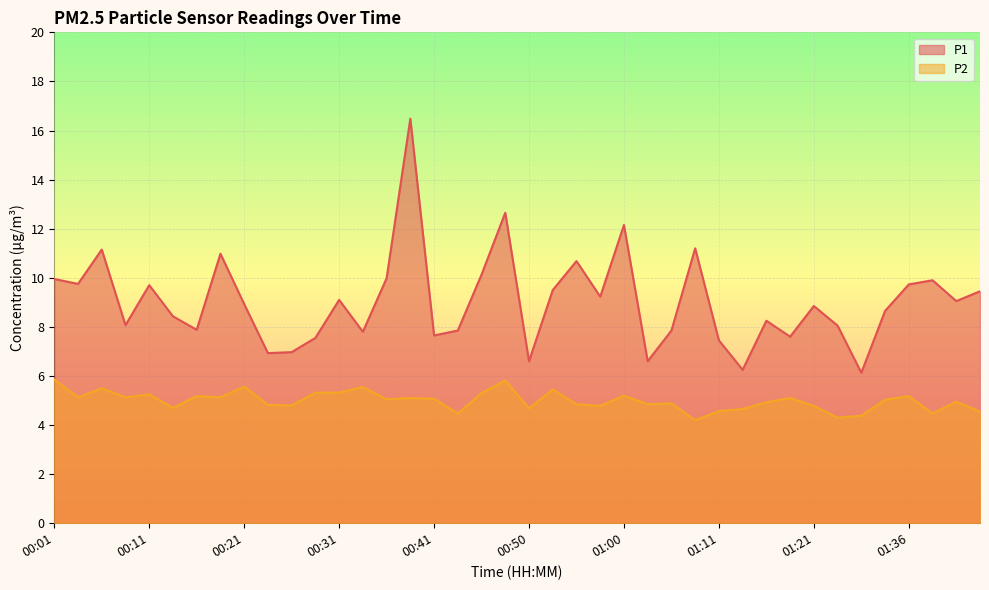

Where is P2 nearest to the value 5?

01:34